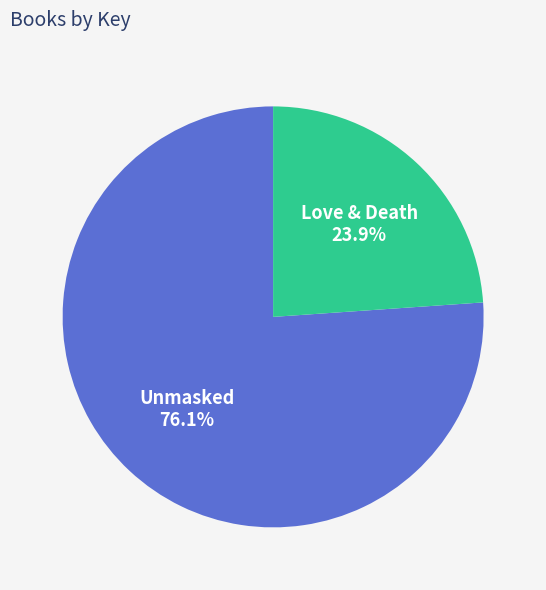

Which slice is the largest?

Unmasked